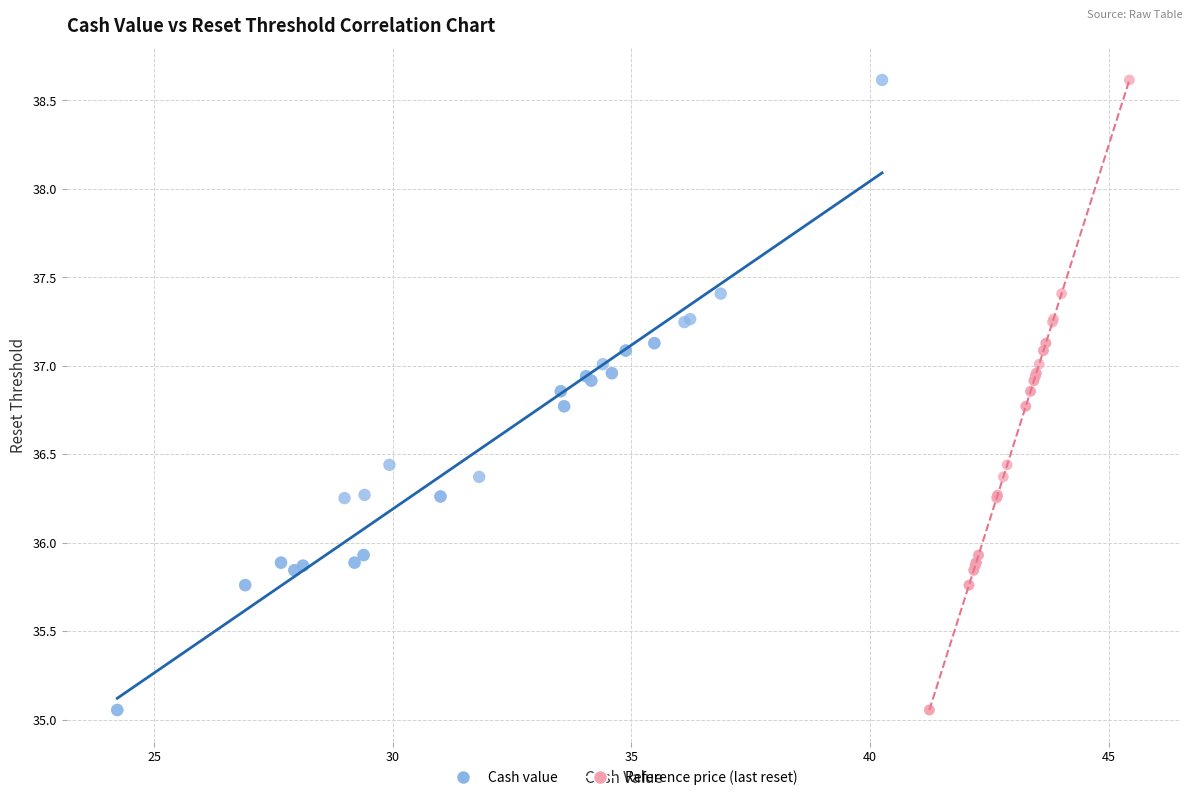

What are all the series names shown in the legend?

Cash value, Reference price (last reset)